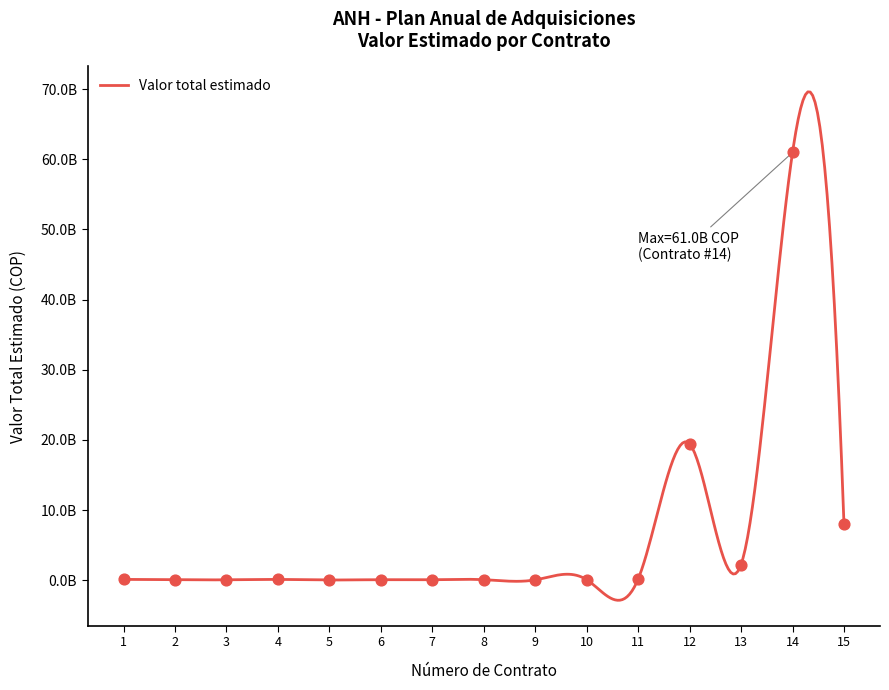

What is the change in value from 7 to 8?

+3944100